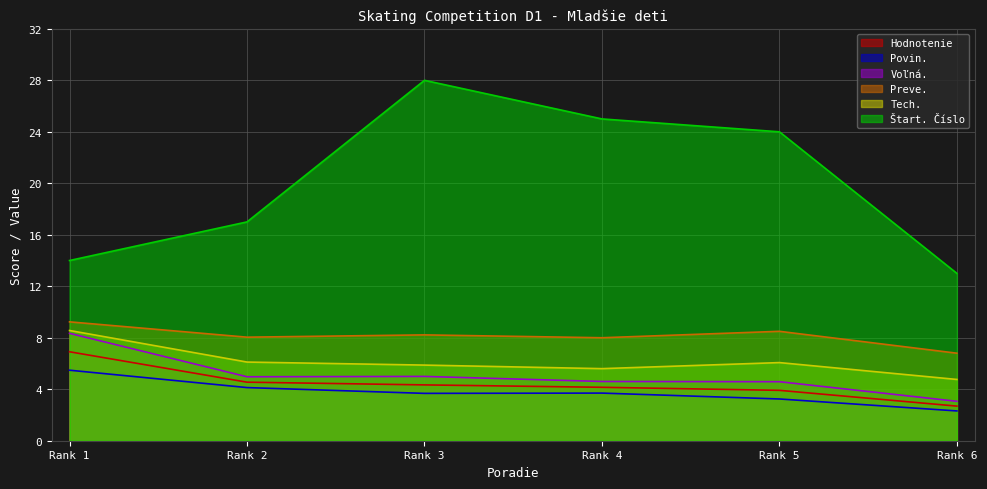

True or false: Preve. and Tech. cross at least once.

False